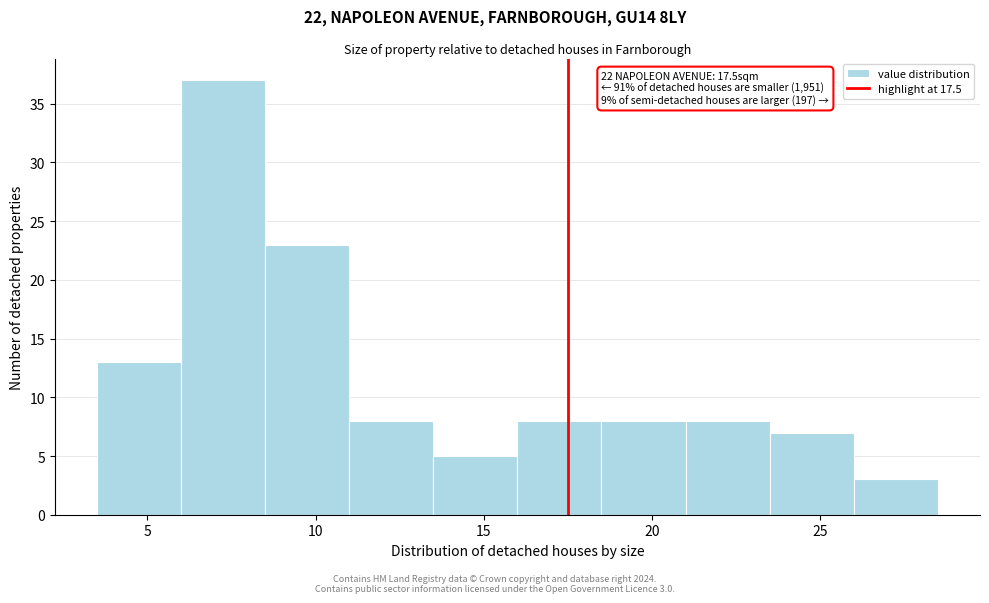

Over which range of the x-axis is the bar tallest?

6.0 to 8.5